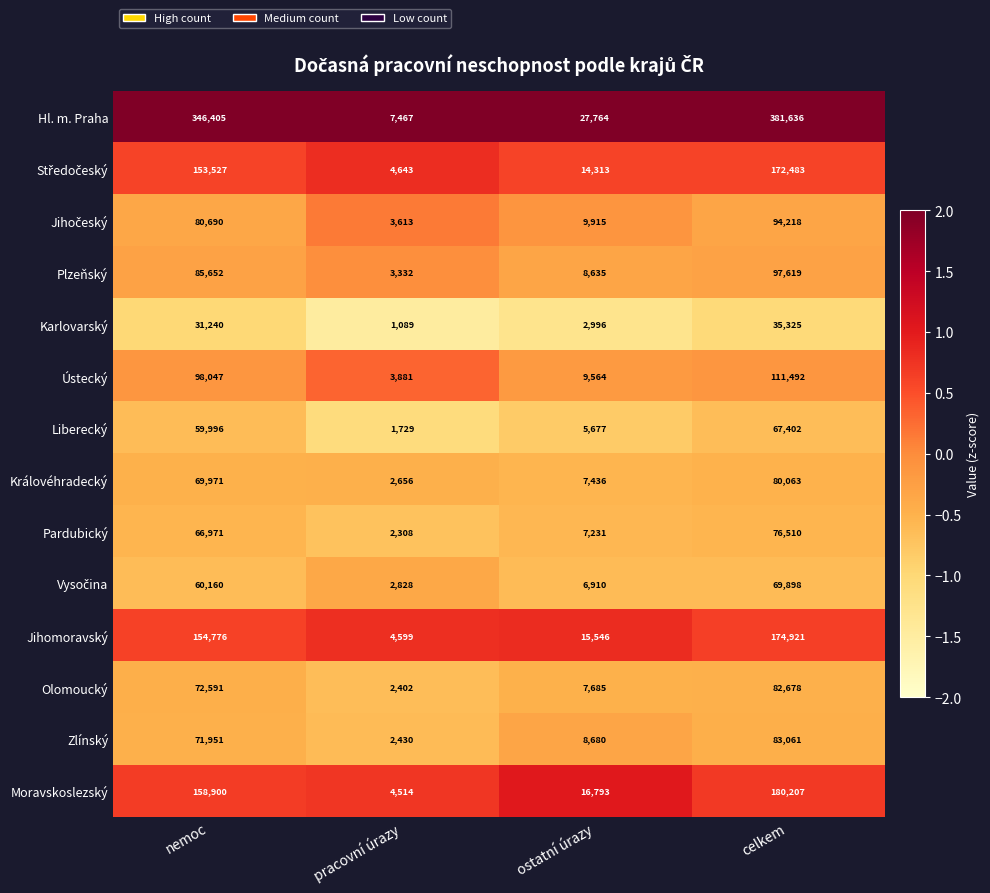

Which series has the largest total across all categories?

Hl. m. Praha